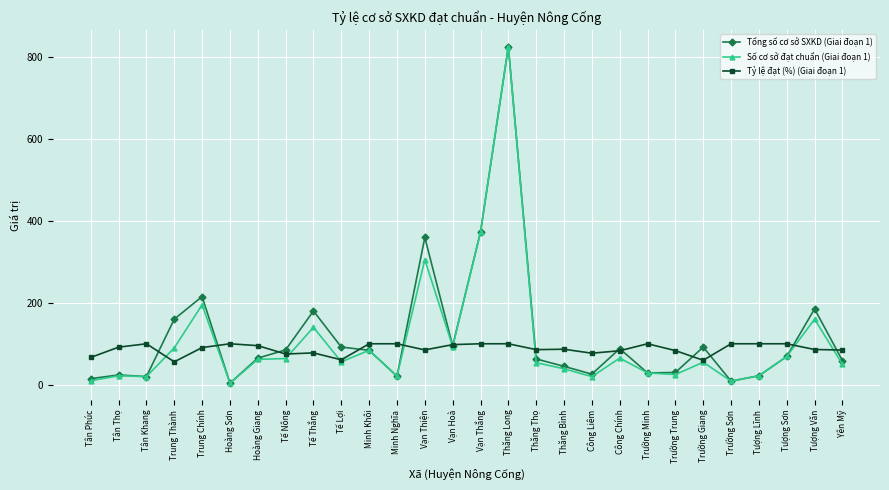

What is the difference between the highest and lowest values at Trường Giang?

37.0